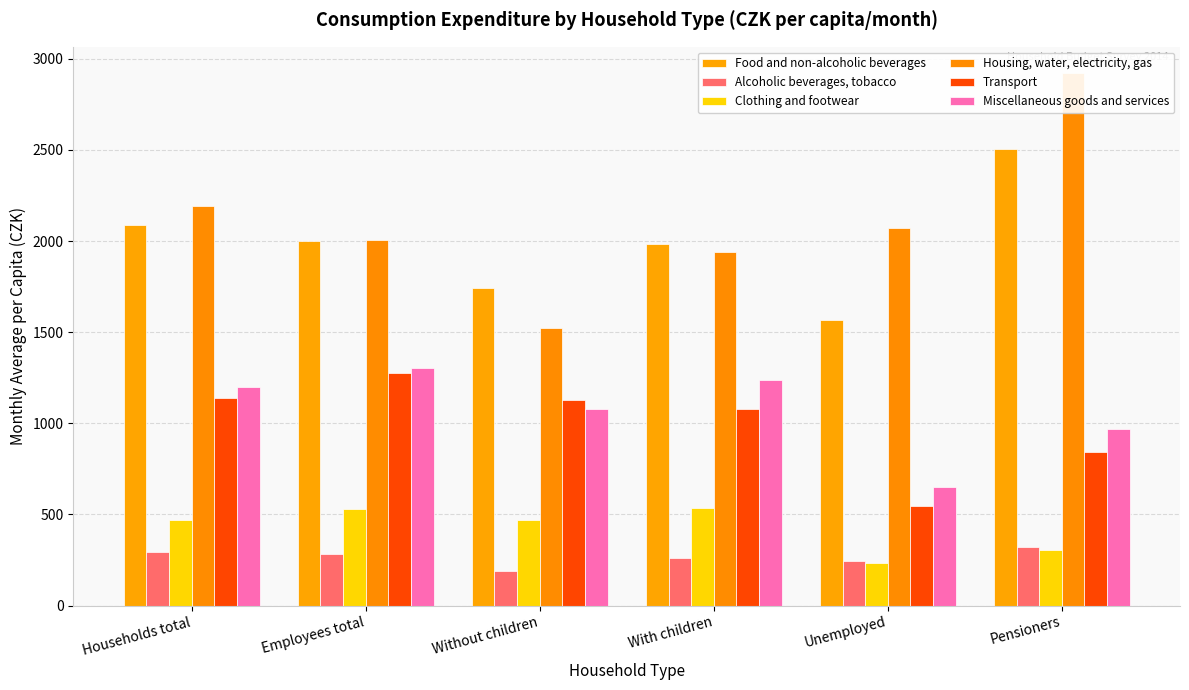

What is the greatest value displayed?

2920